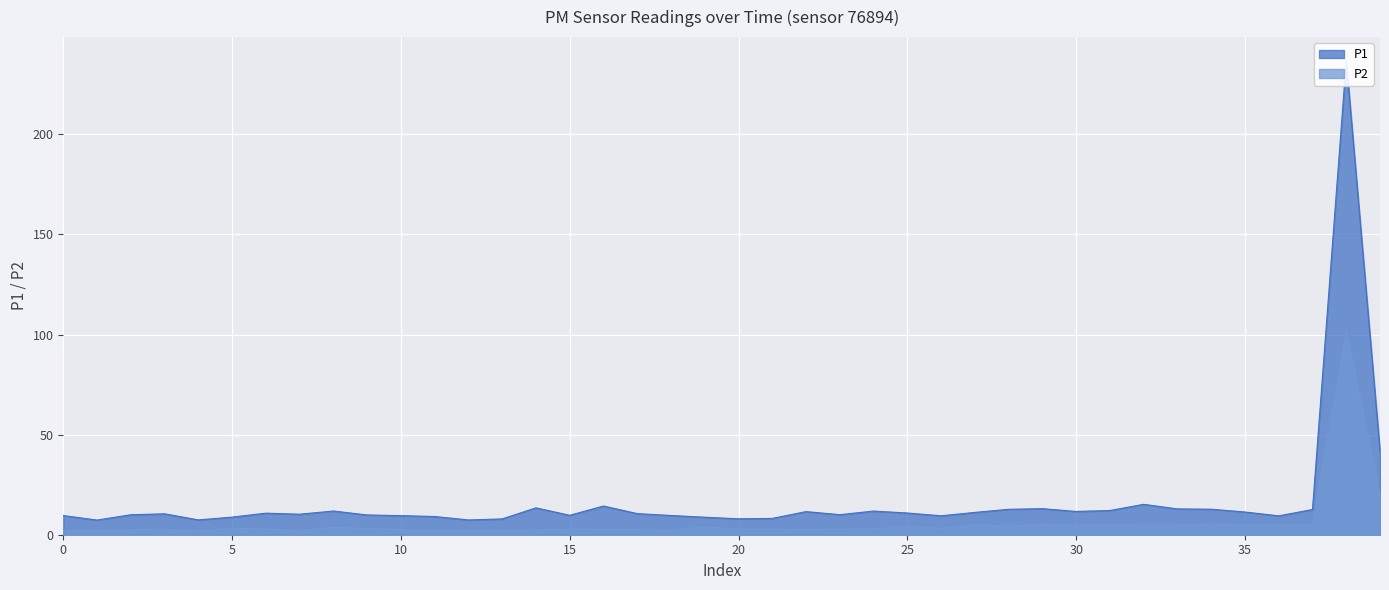

What are all the series names shown in the legend?

P1, P2